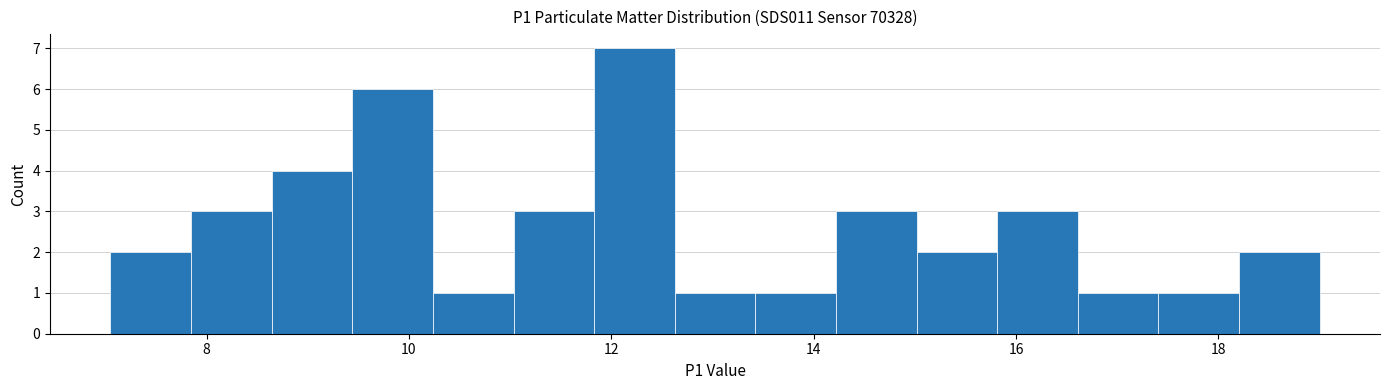

Read against the x-axis, roughly where is the centre of the tallest bar?

12.2